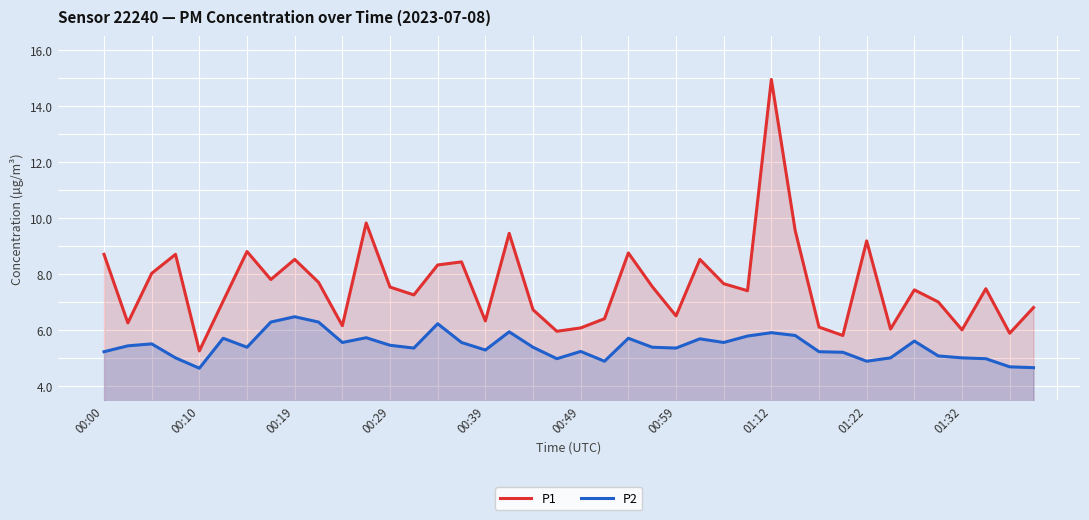

What is the difference between the maximum and minimum values in the P2 series?

1.8